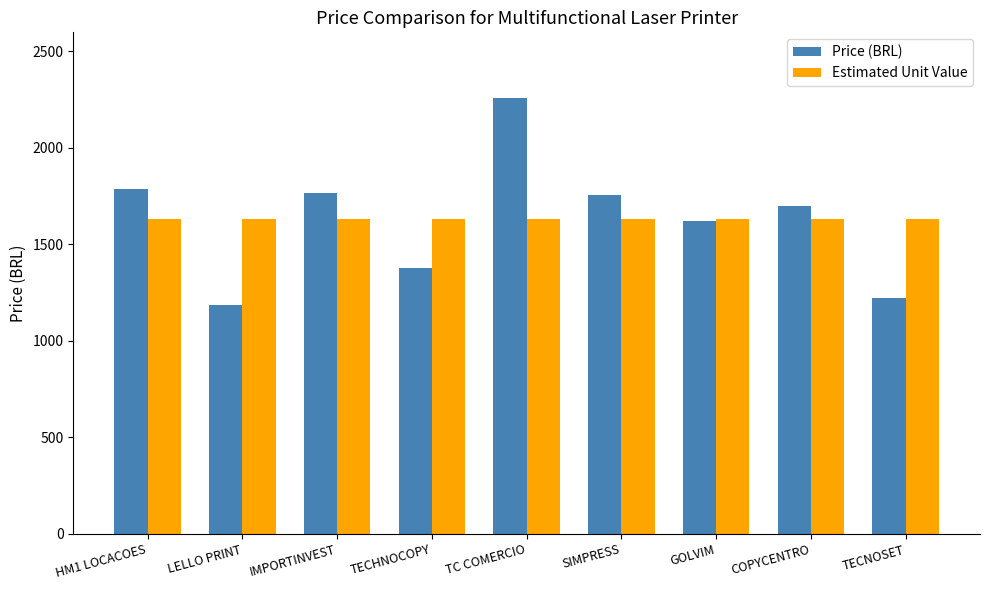

What are all the series names shown in the legend?

Price (BRL), Estimated Unit Value